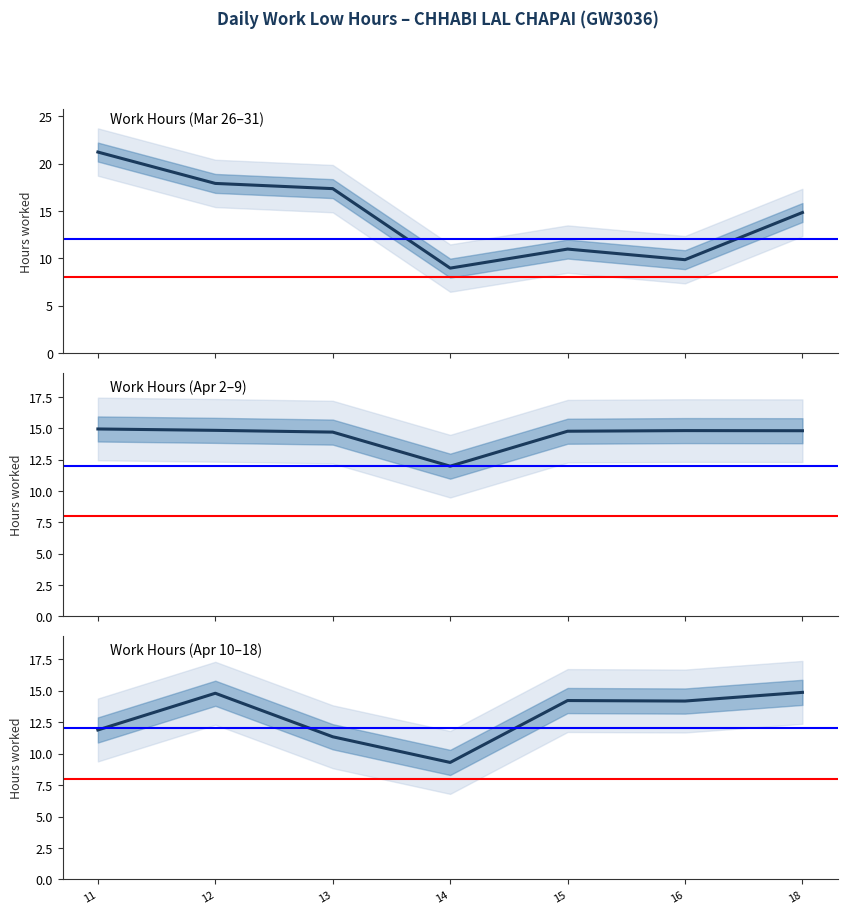

List the series in order of their peak value, lowest first.

Work Hours (Apr 10–18), Work Hours (Apr 2–9), Work Hours (Mar 26–31)